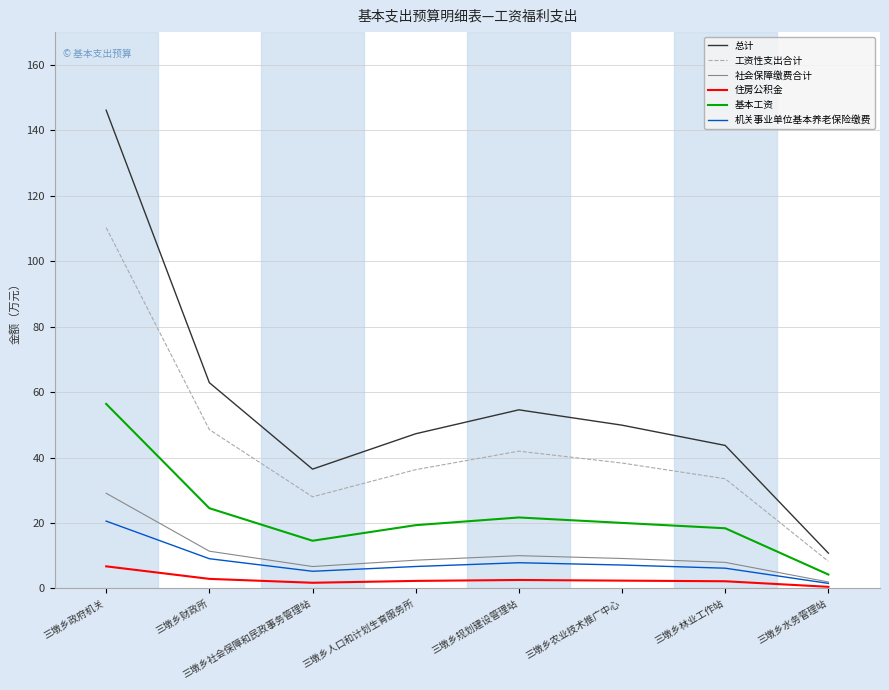

At which category is the sum across all series the highest?

三墩乡政府机关